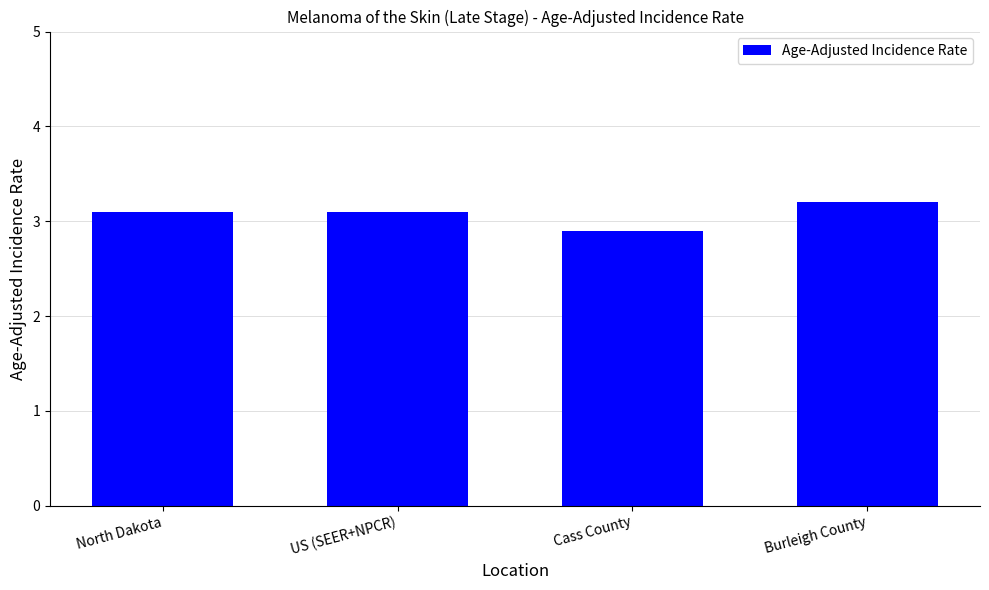

What is the difference between the maximum and minimum values?

0.3